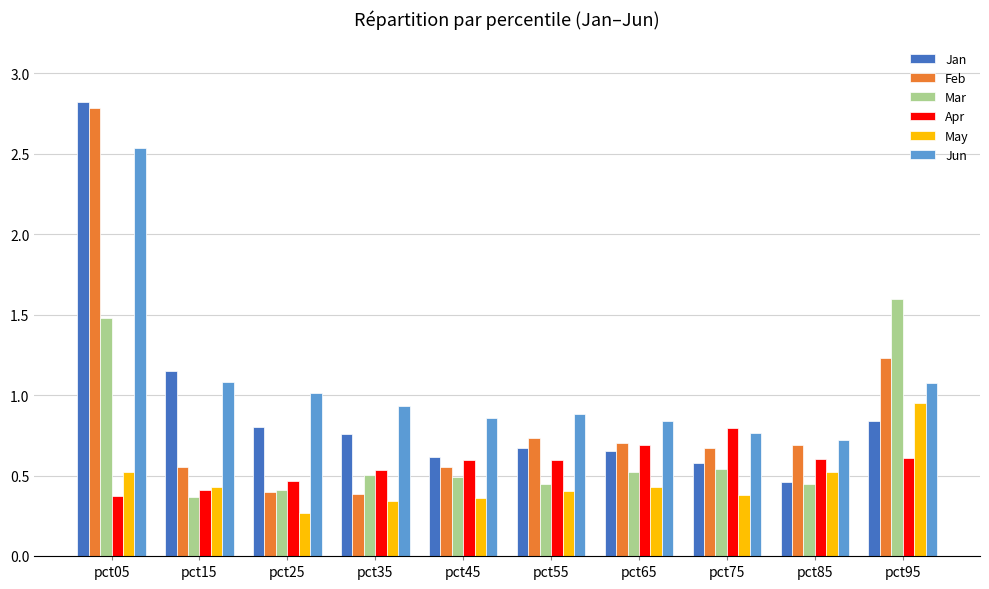

Which series changed the most between pct15 and pct55?

Jan